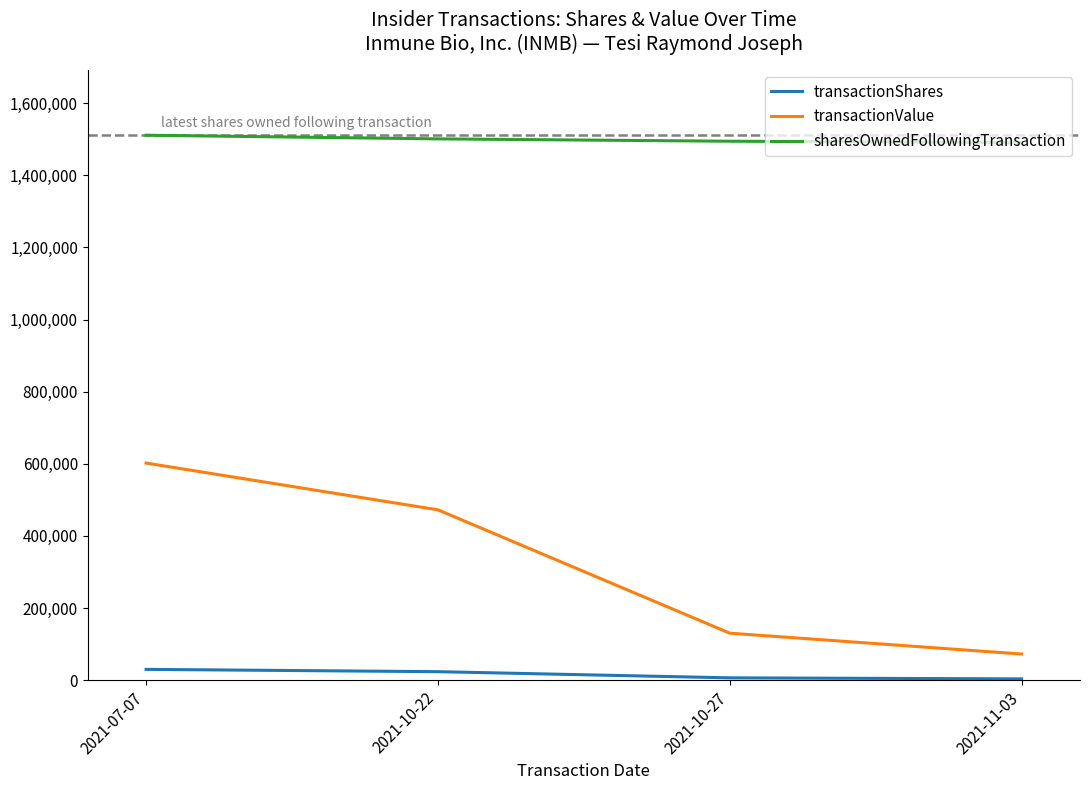

What is the sum of the sharesOwnedFollowingTransaction values at 2021-07-07 and 2021-10-27?

3005233